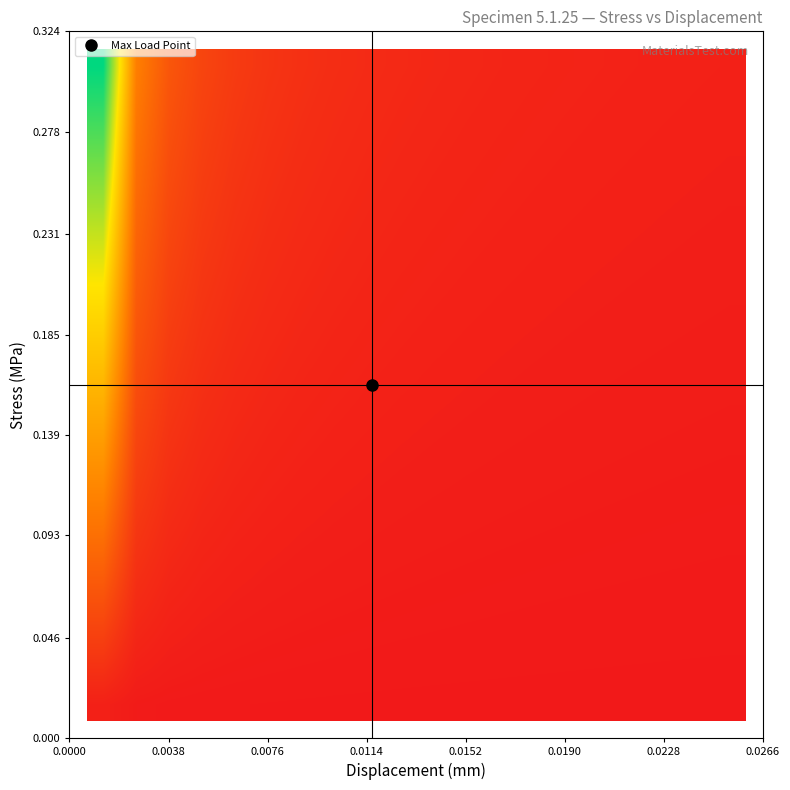

How many categories are shown in the chart?

20